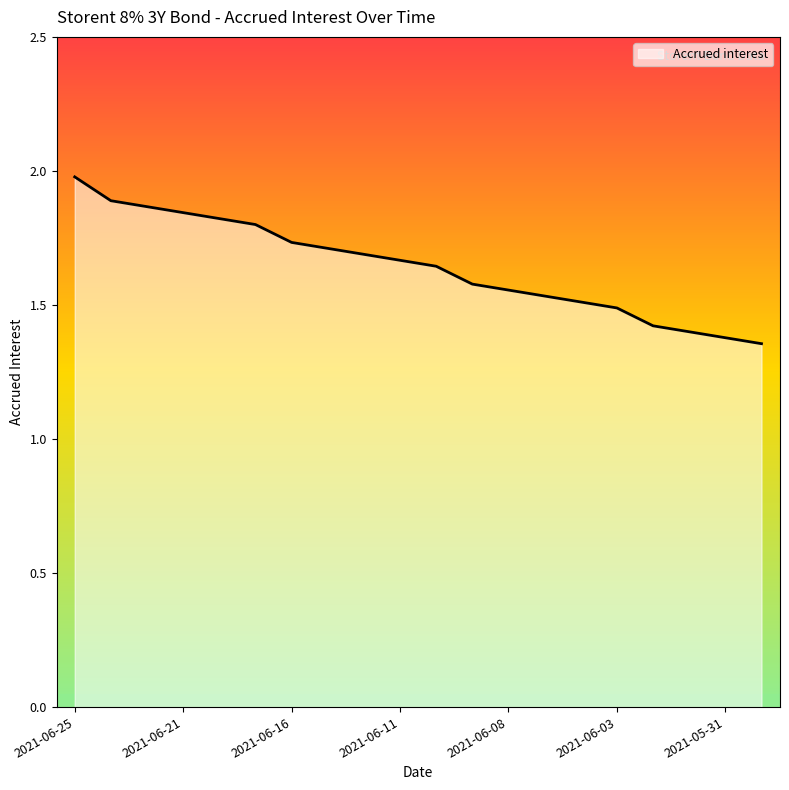

What is the greatest value displayed?

2.0